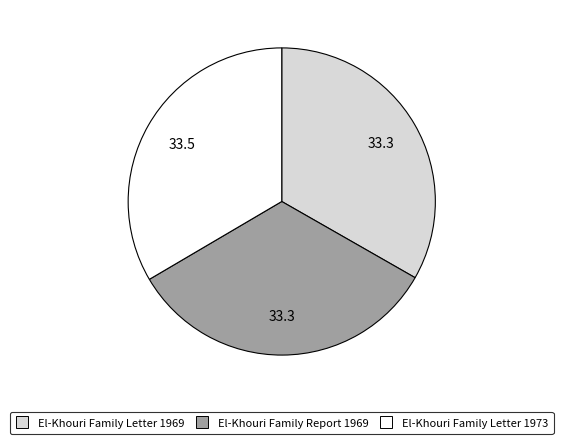

Does El-Khouri Family Letter 1969 represent more than half of the total?

No